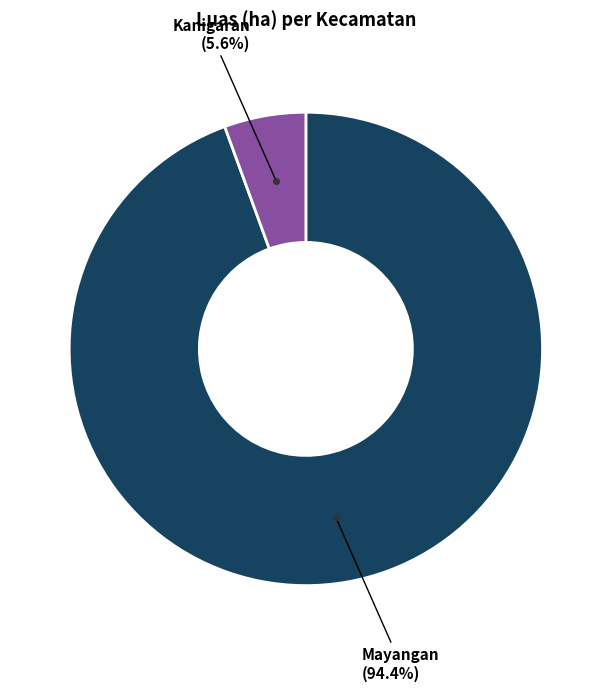

Is there any slice that represents more than half of the pie?

Yes